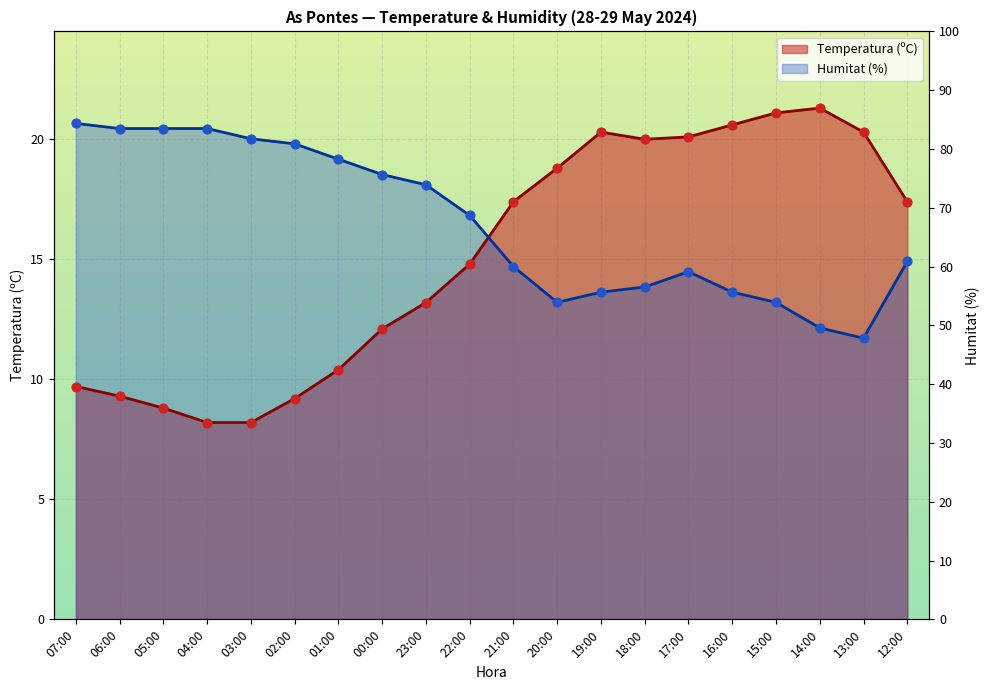

What is the total value across all series at 20:00?

32.0